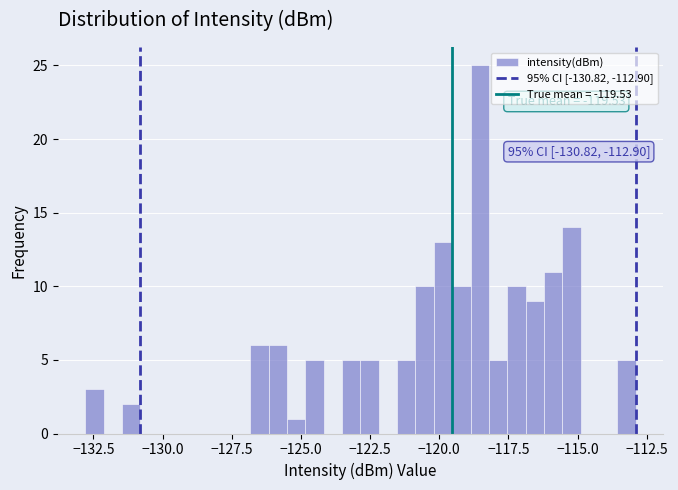

Read against the x-axis, roughly where is the centre of the tallest bar?

-118.5